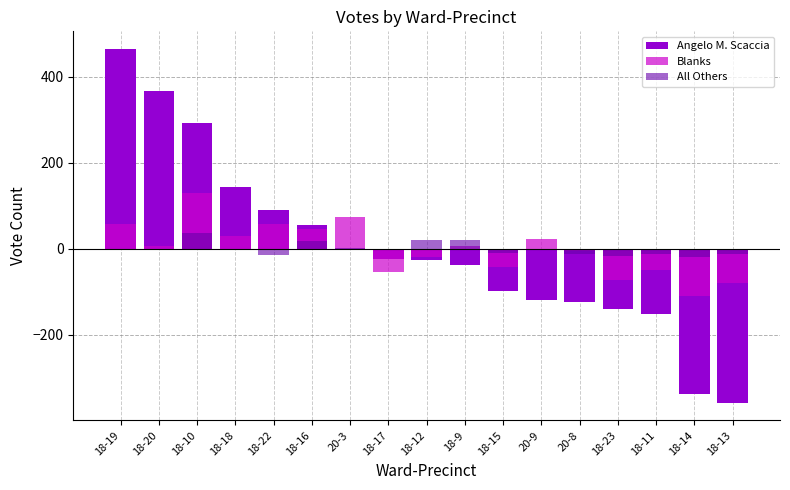

The value of All Others at 20-9 is 0.3. True or false?

False